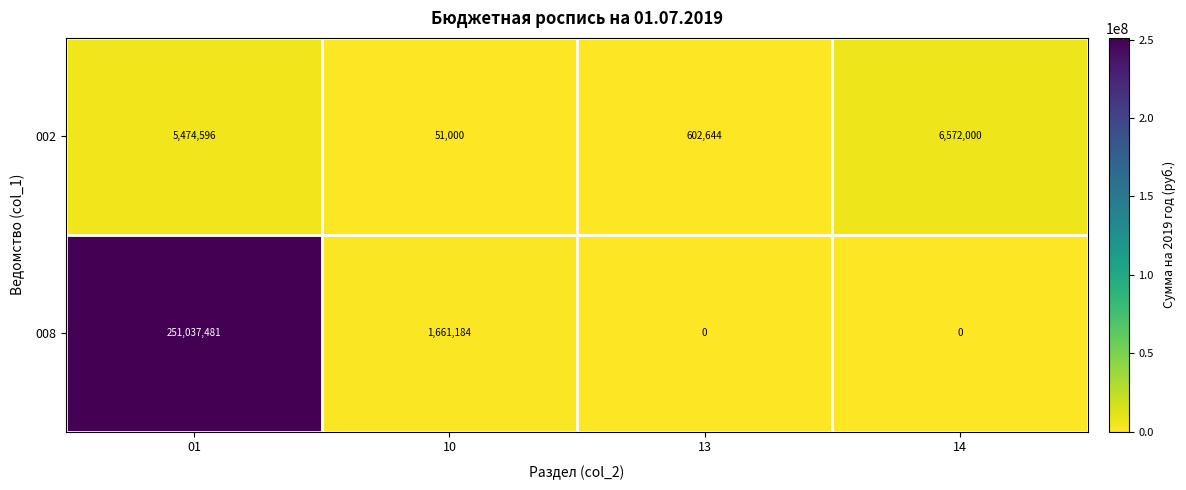

What is the average value of the 008 series?

63174666